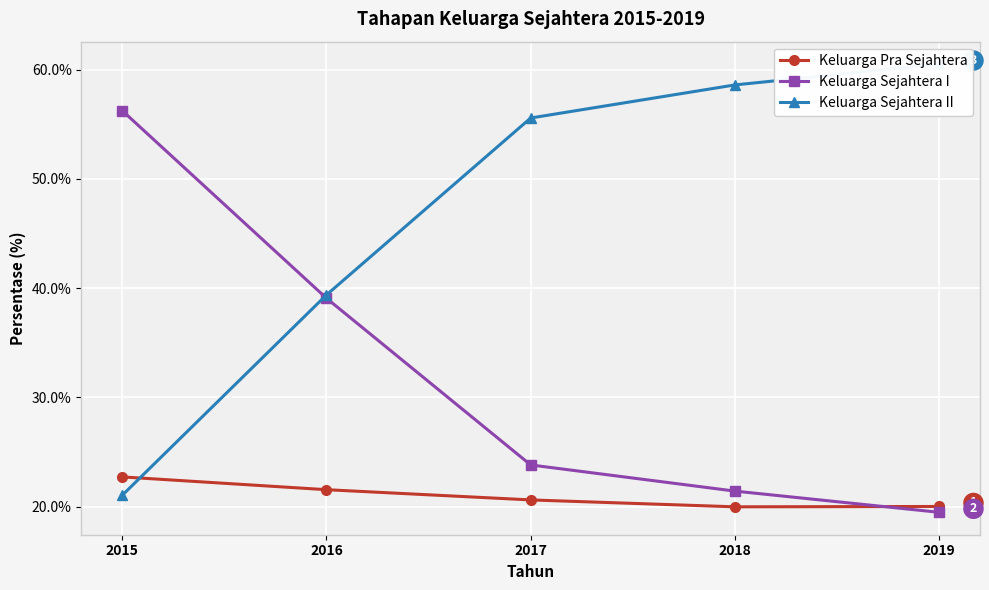

Count the number of data series in this chart.

3